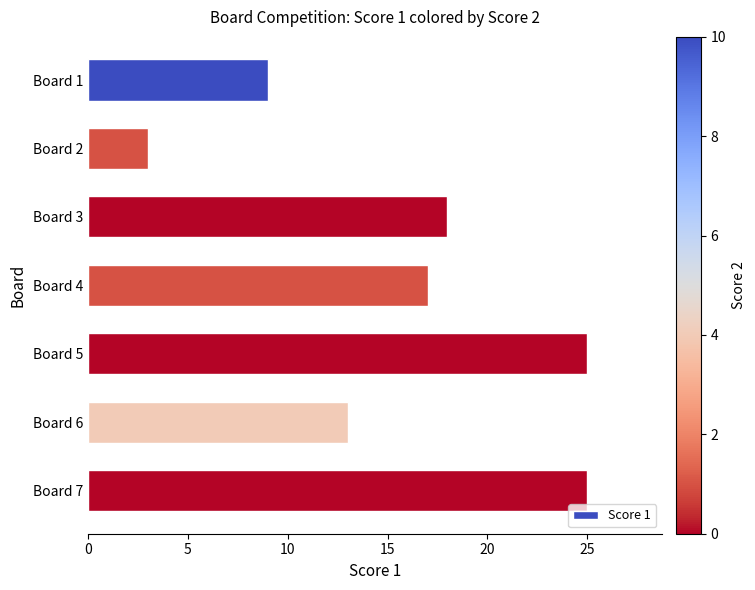

Reading bottom to top, what are all the values shown in this chart?

25	13	25	17	18	3	9